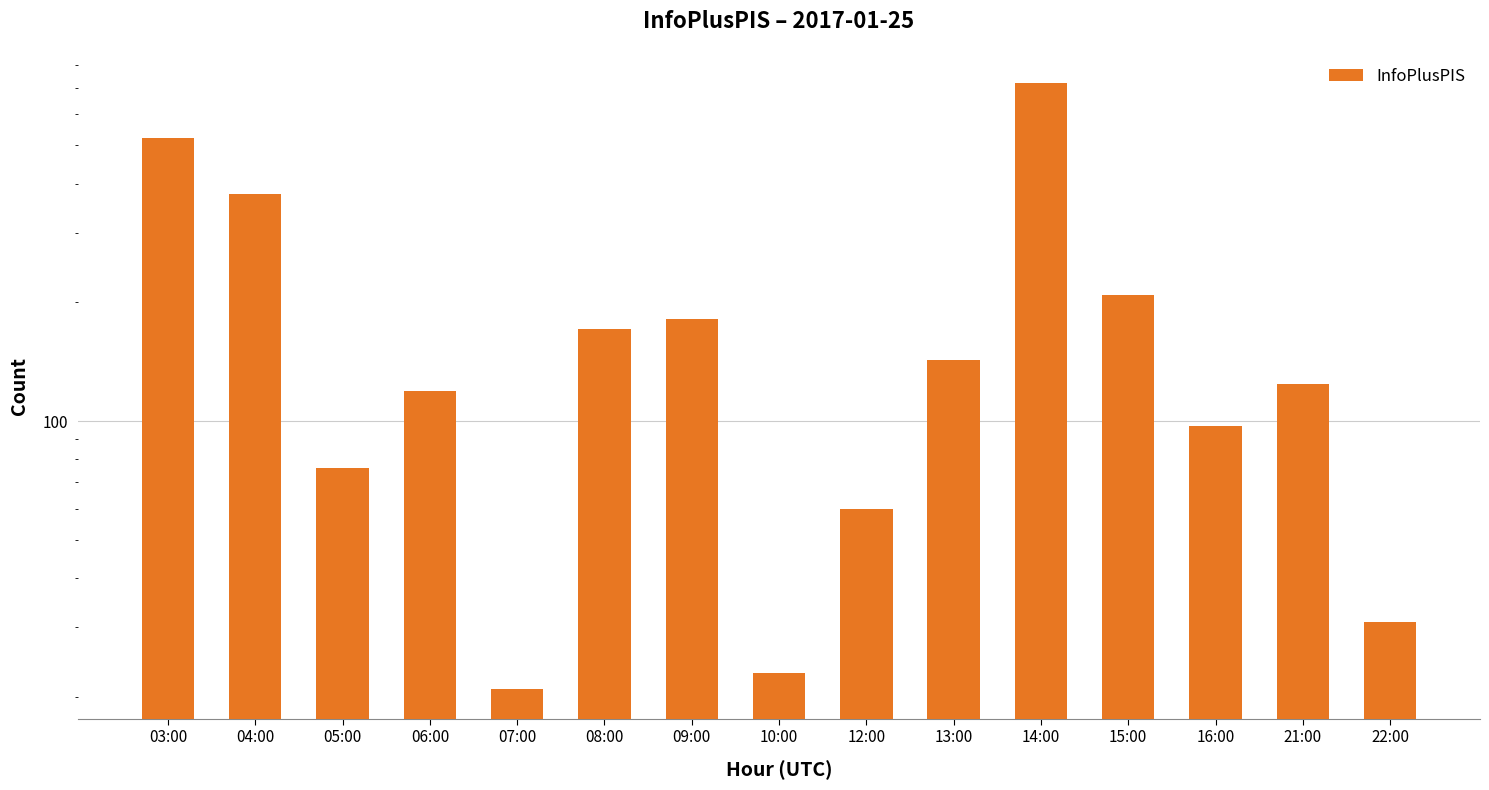

The chart shows a value of 377 at 04:00. True or false?

True